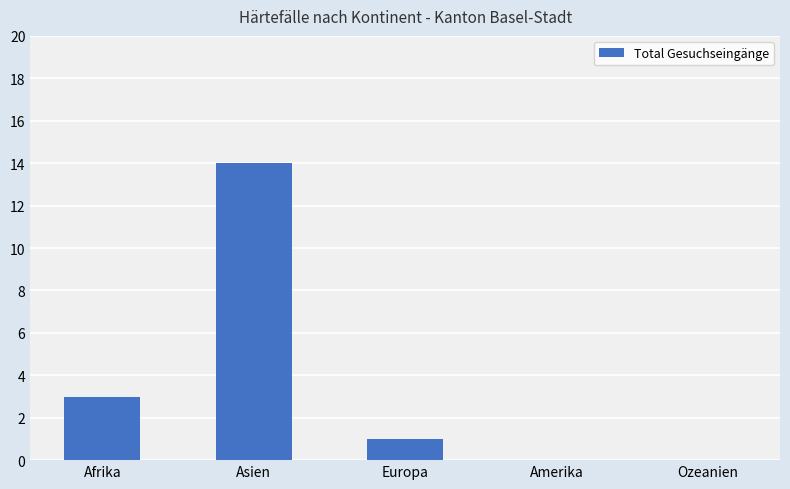

What is the change in value from Asien to Amerika?

-14